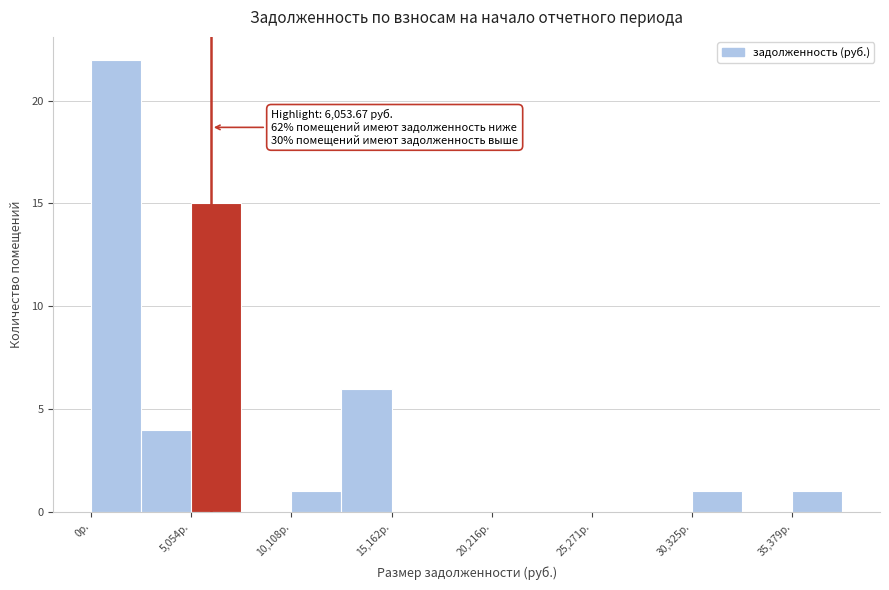

Read against the x-axis, roughly where is the centre of the tallest bar?

1000